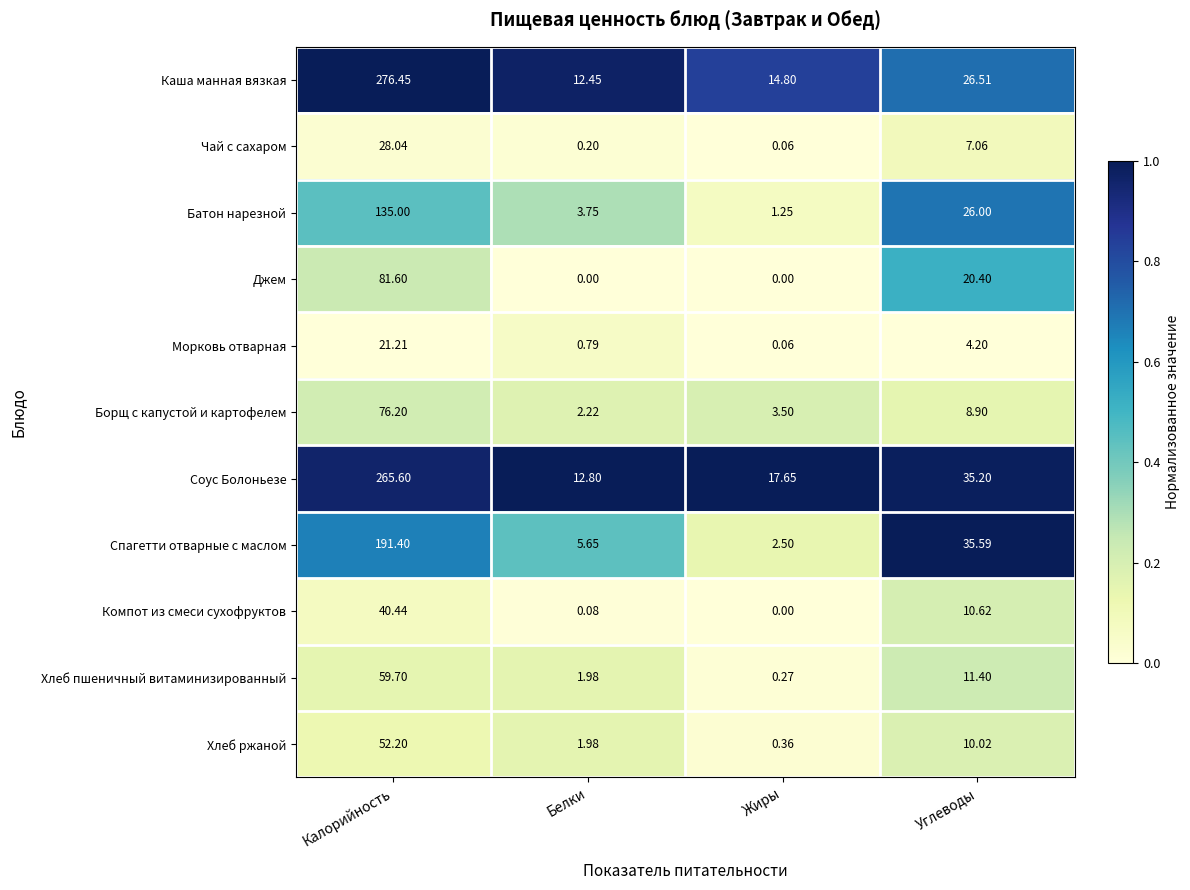

Which series has the widest spread of values?

Каша манная вязкая